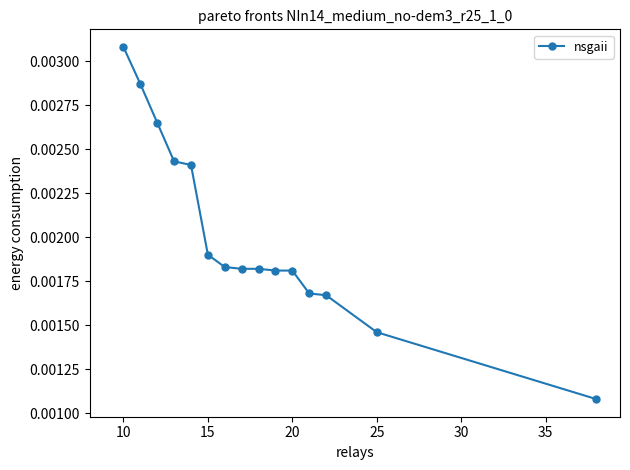

Which category has the highest value across all series?

10